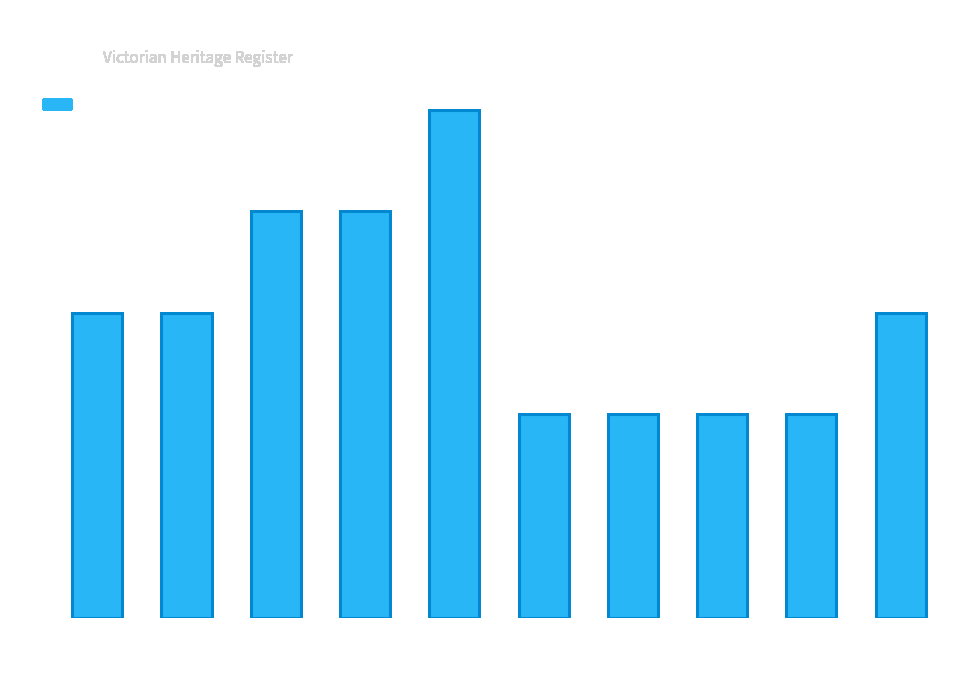

The chart shows a value of 5 at Apollo Bay. True or false?

False